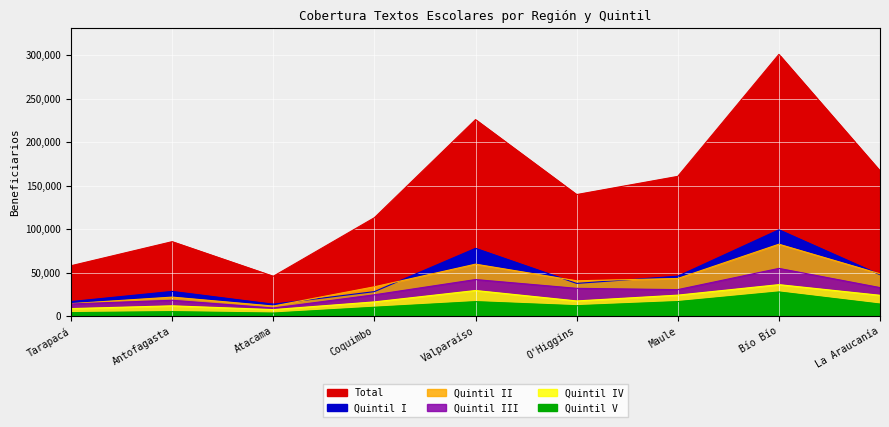

At how many categories does at least one series exceed 285913?

1